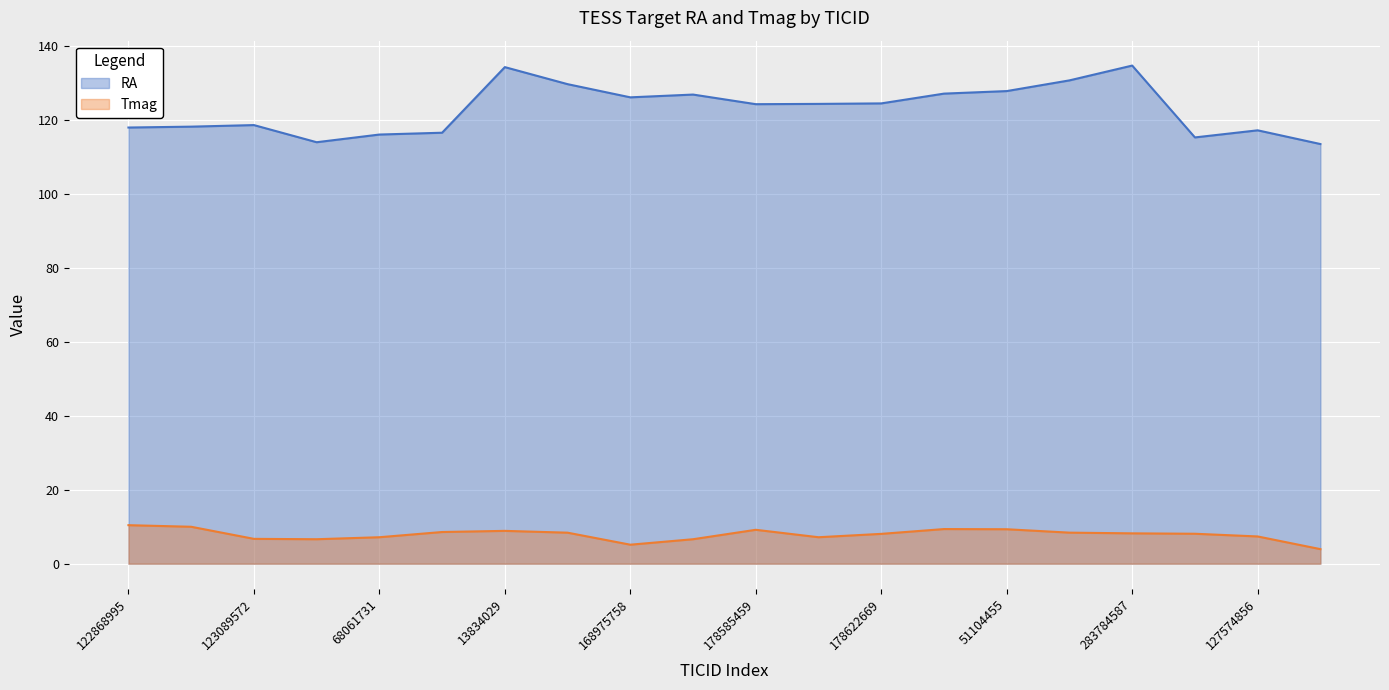

Reading right to left, extract all data points from this chart.

RA: 113.5	117.2	115.3	134.7	130.7	127.8	127.2	124.5	124.4	124.3	126.9	126.1	129.7	134.3	116.6	116.1	114.0	118.6	118.2	118.0
Tmag: 3.9	7.4	8.1	8.2	8.4	9.3	9.4	8.1	7.2	9.2	6.6	5.1	8.4	8.9	8.6	7.2	6.6	6.7	10.0	10.4